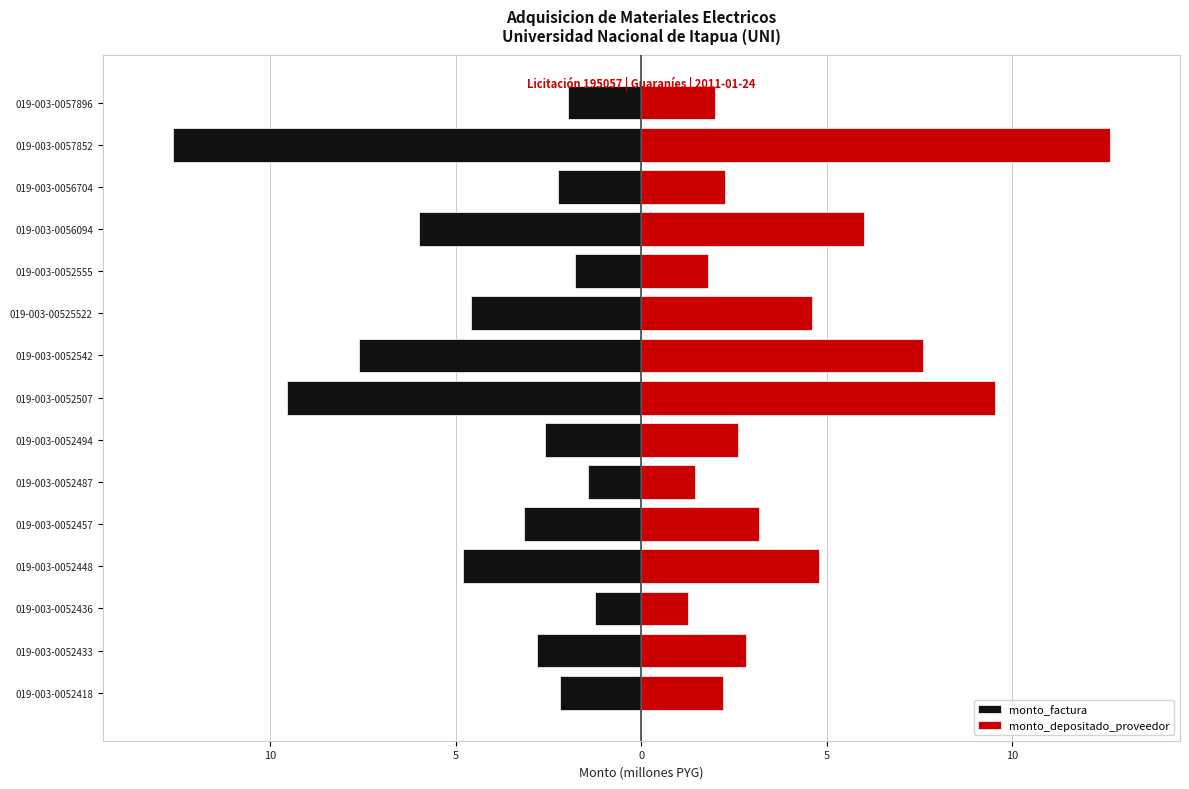

What is the approximate value of monto_factura at 019-003-0057852?

-12.6